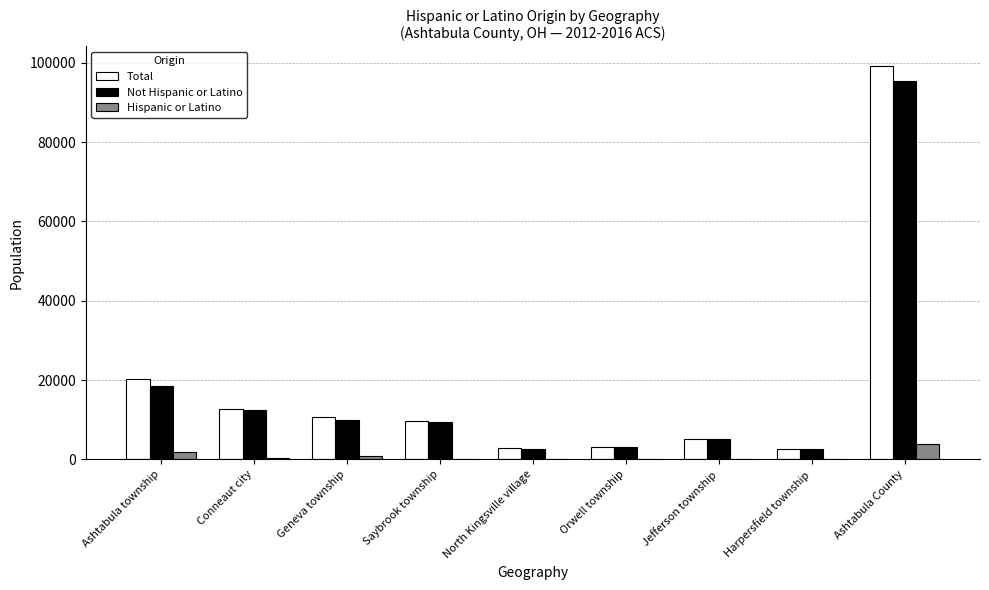

Which label corresponds to the largest value in the chart?

Ashtabula County